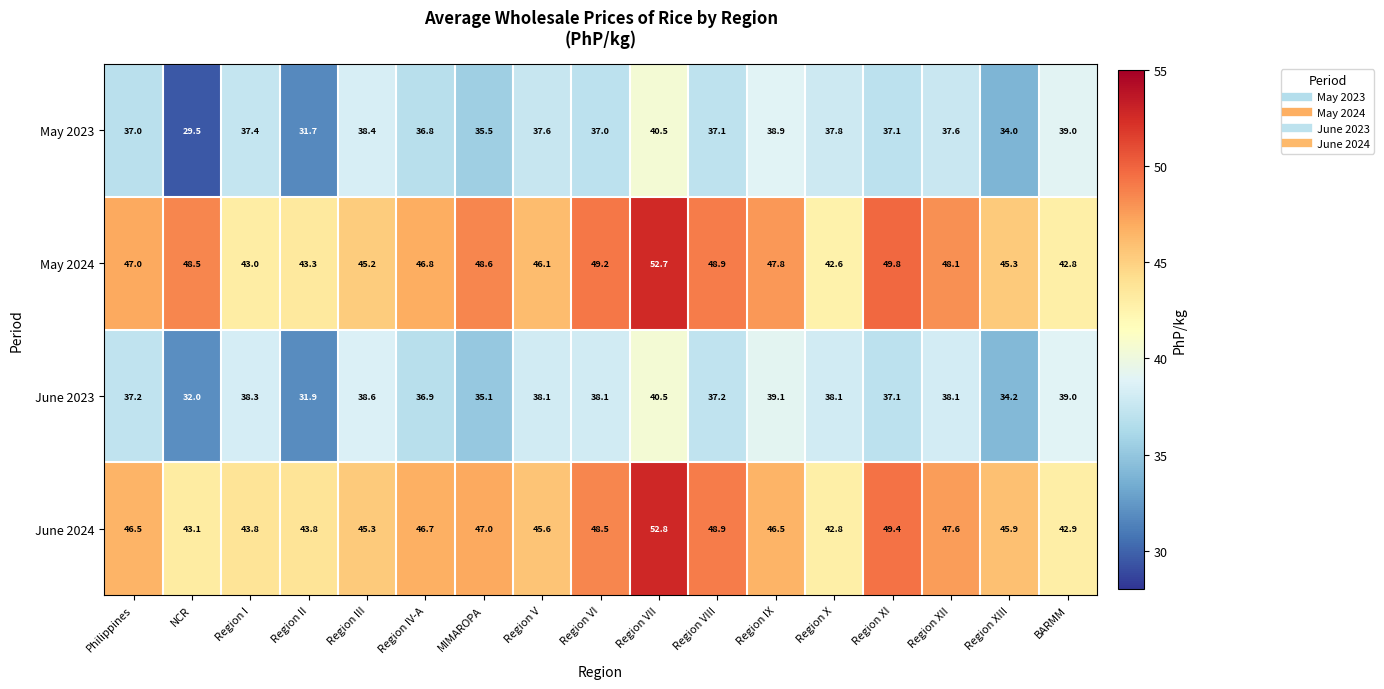

The May 2024 series shows 42.8 at BARMM. True or false?

True